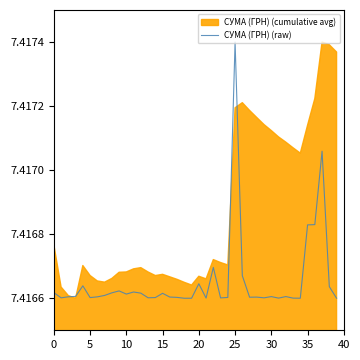

The chart shows a value of 7.4 at 17. True or false?

True